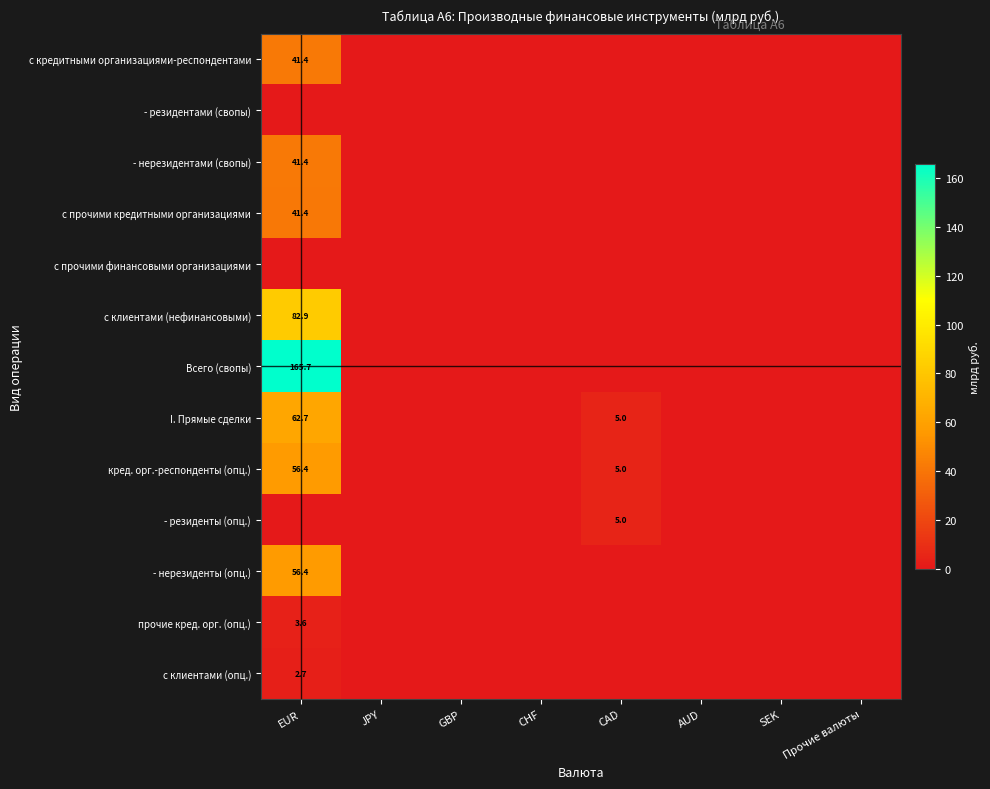

The value of прочие кред. орг. (опц.) at EUR is 3.6. True or false?

True